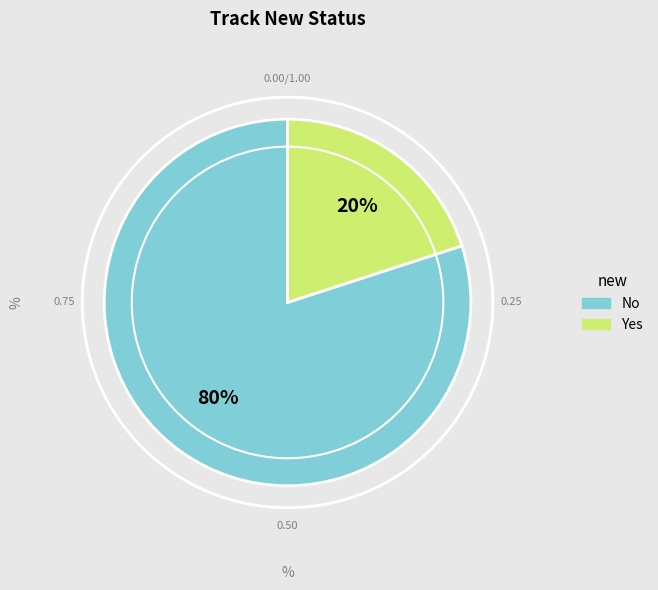

Rank the categories by value from lowest to highest.

Yes, No